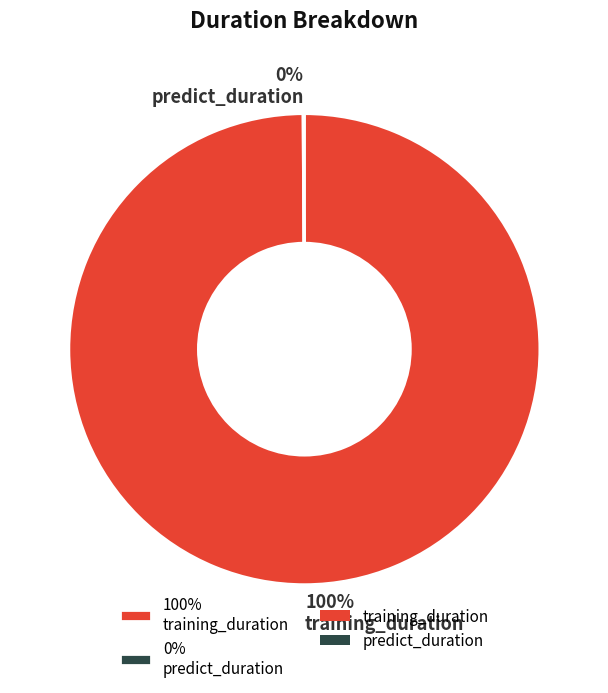

Which category has the biggest portion of the pie?

100% training_duration